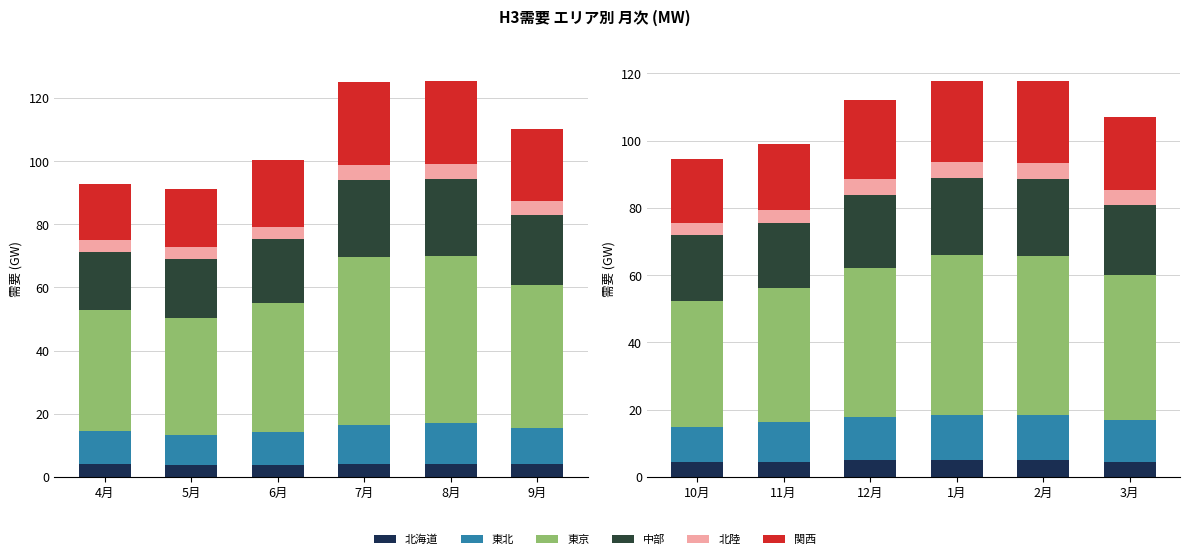

Between 10月 and 3月, which series saw the biggest shift?

東京